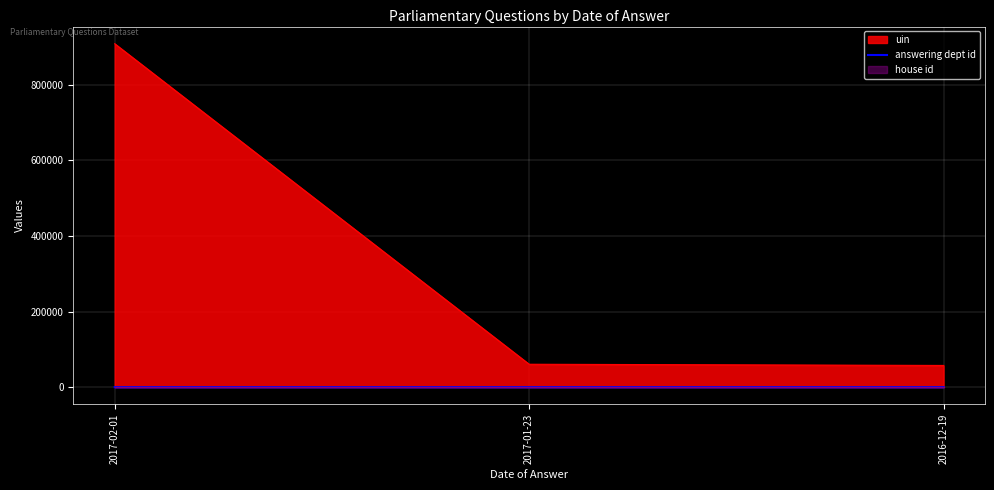

How many lines are shown in the chart?

1